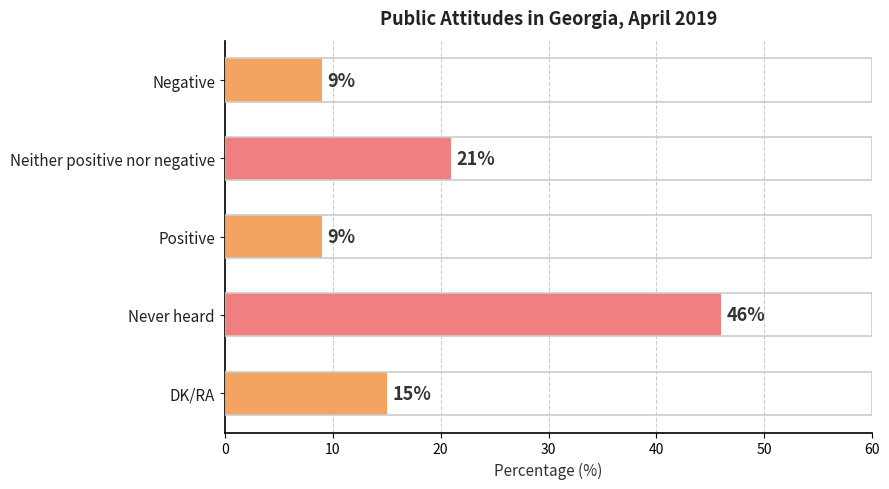

Reading top to bottom, list all the values displayed in this chart.

Negative=9	Neither positive nor negative=21	Positive=9	Never heard=46	DK/RA=15